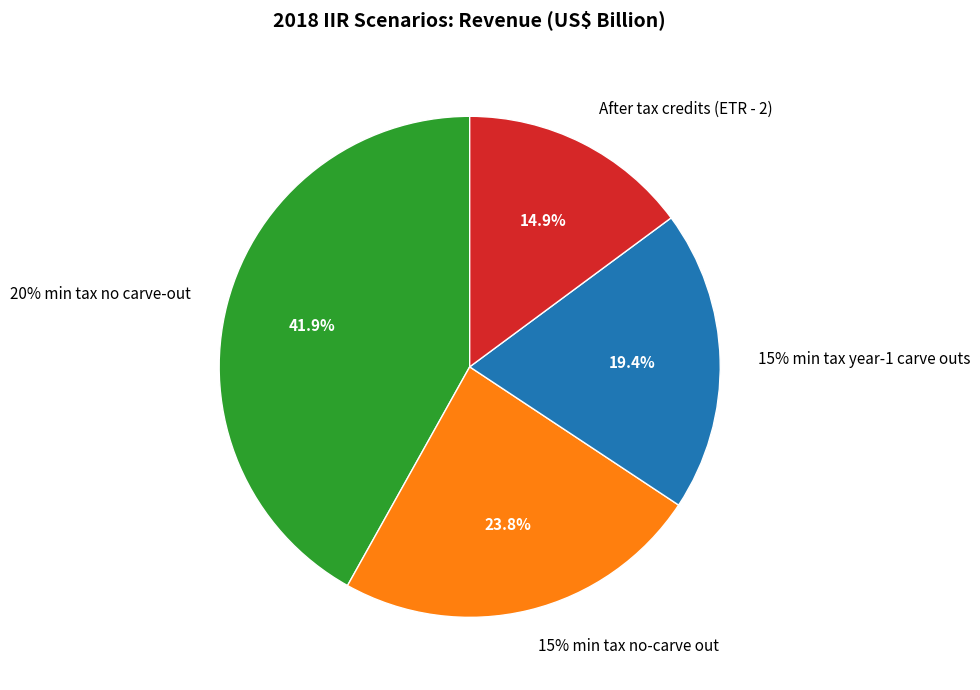

To the nearest percent, what is the combined percentage of After tax credits (ETR - 2) and 15% min tax no-carve out?

39%